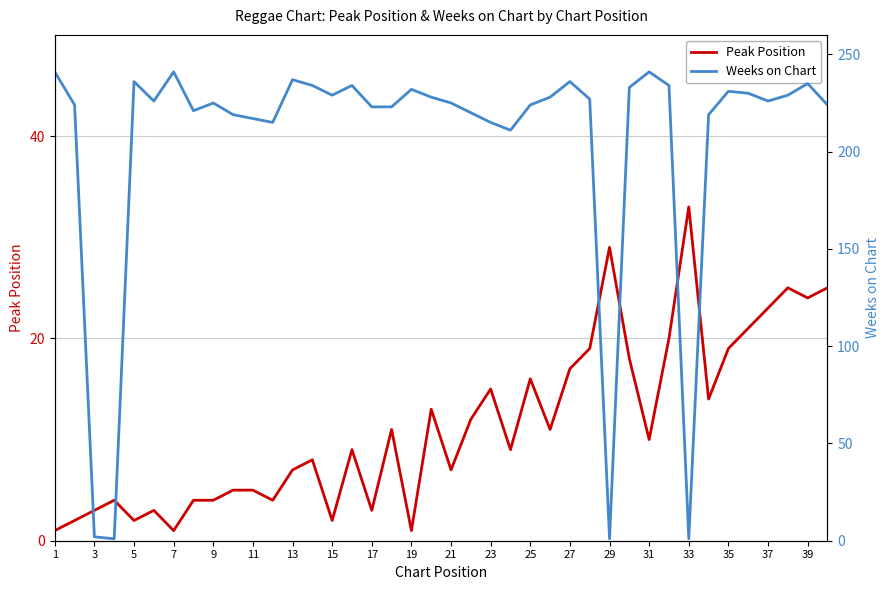

True or false: Peak Position has a value of 7 at 23.

False